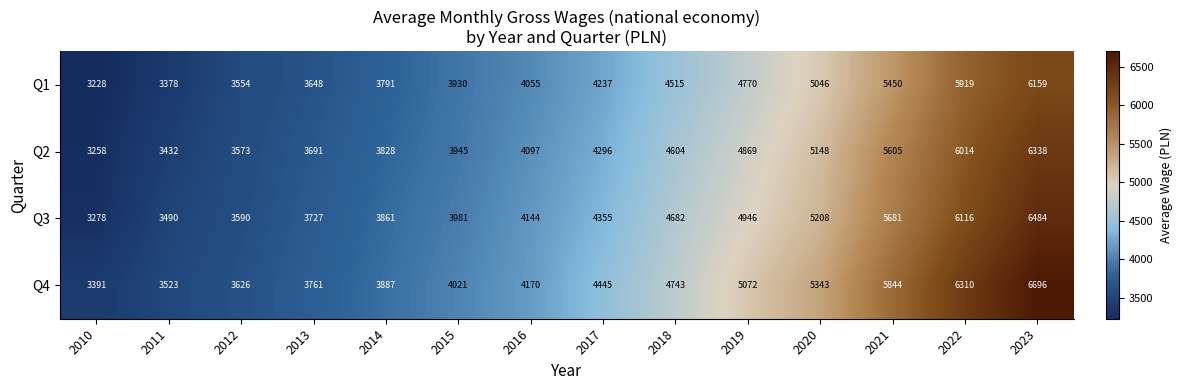

Where is Q1 nearest to the value 4693?

2019